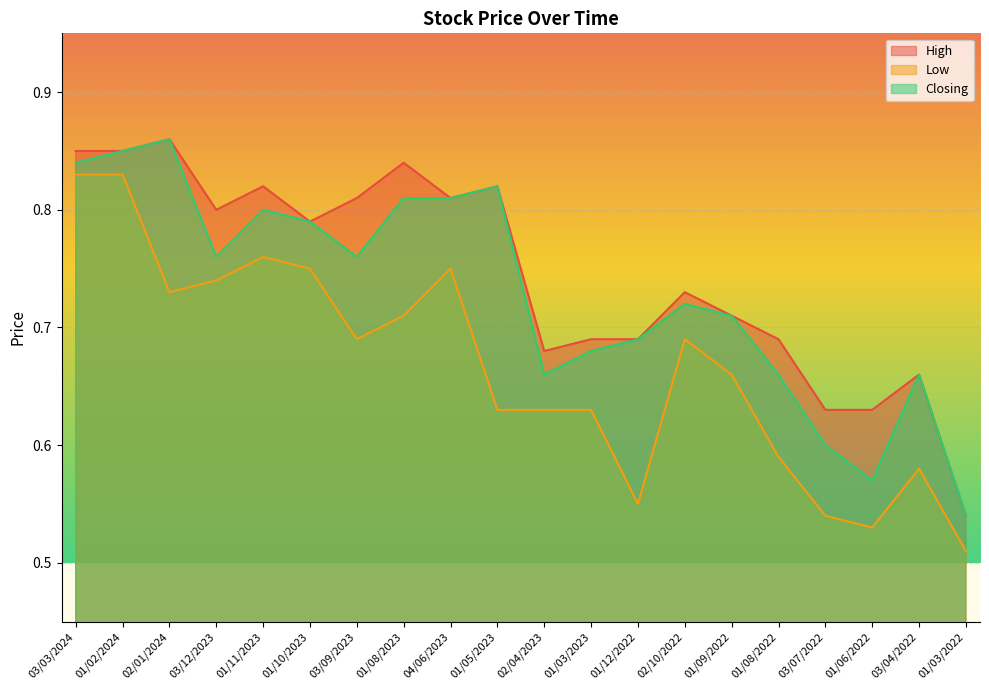

True or false: High and Low intersect in this chart.

False